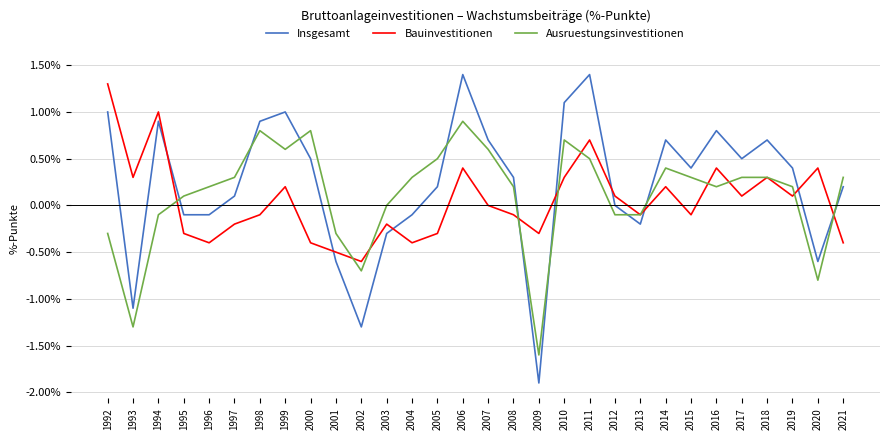

At which category does Insgesamt reach its first local peak?

1994